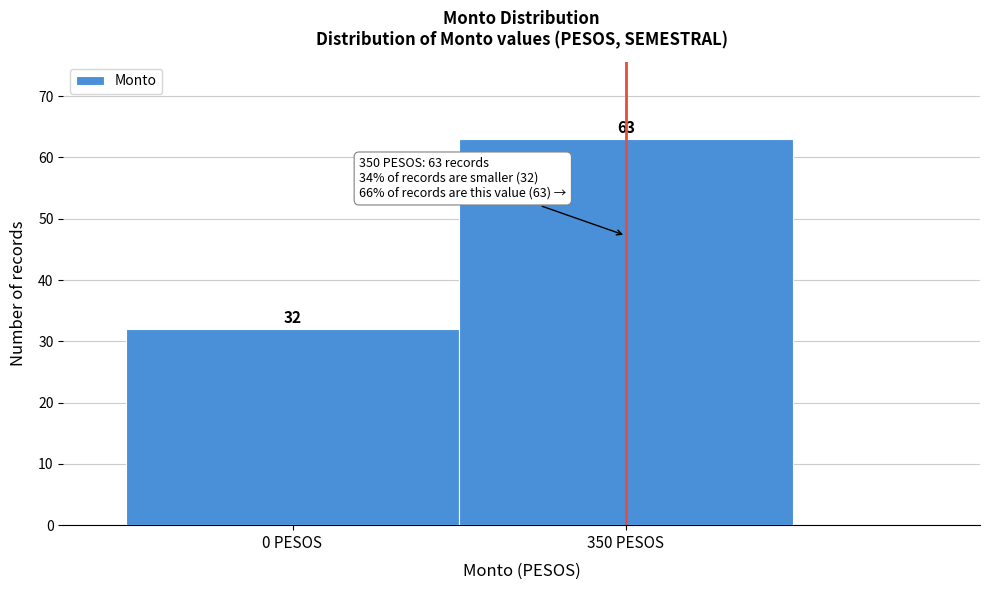

Reading left to right, list all the values displayed in this chart.

32	63